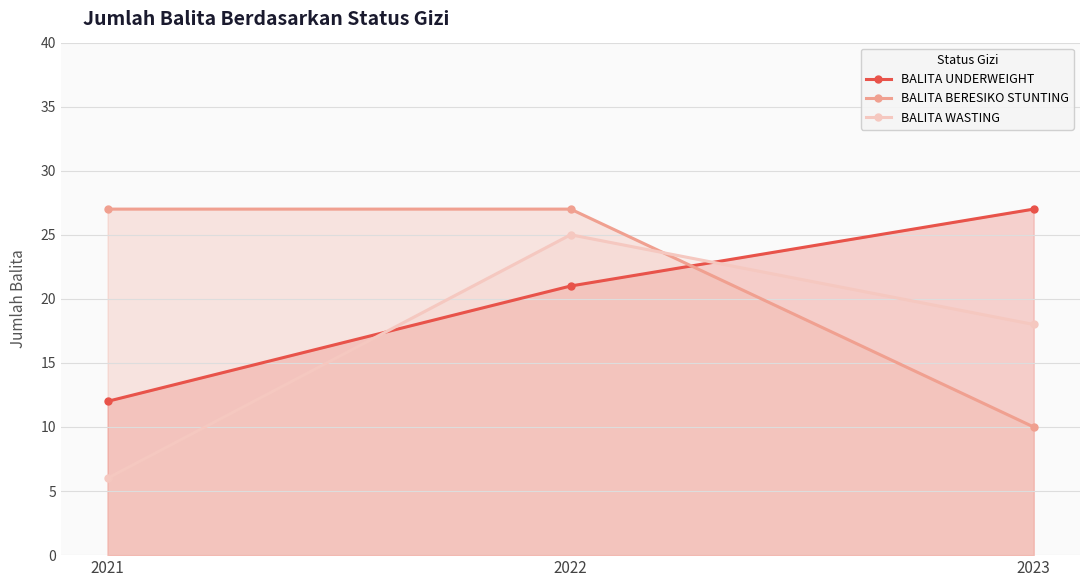

What is the value of the BALITA UNDERWEIGHT point at the 3rd from the left?

27